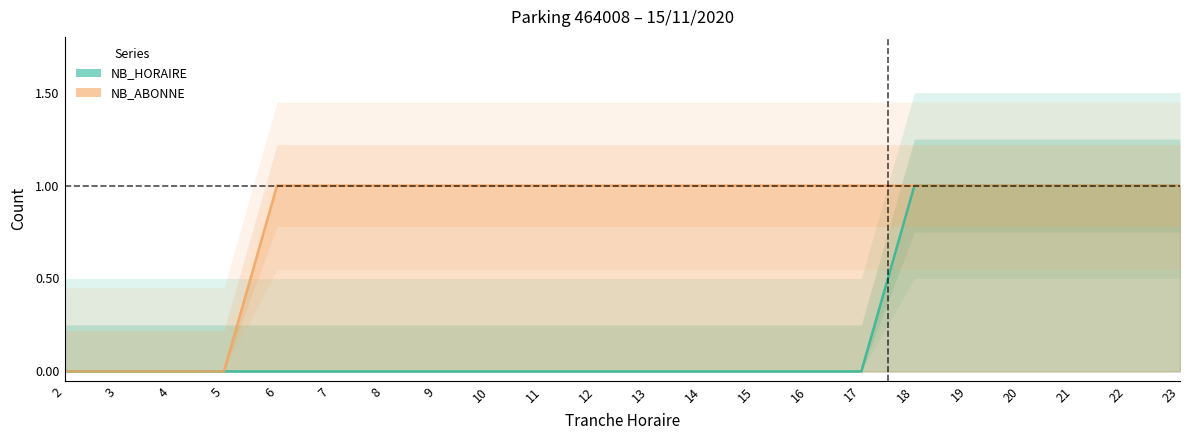

True or false: NB_HORAIRE has more than 1 interior local peaks.

False